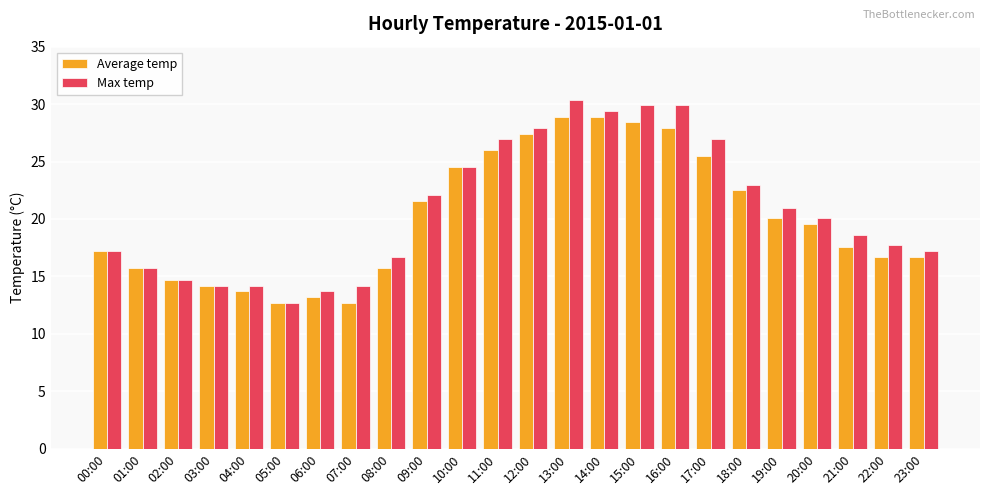

Reading left to right, what are all the values shown in this chart?

Average temp: 17.2	15.7	14.7	14.2	13.7	12.7	13.2	12.7	15.7	21.6	24.5	26.0	27.4	28.9	28.9	28.4	27.9	25.5	22.5	20.1	19.6	17.6	16.7	16.7
Max temp: 17.2	15.7	14.7	14.2	14.2	12.7	13.7	14.2	16.7	22.1	24.5	27.0	27.9	30.4	29.4	29.9	29.9	27.0	23.0	21.0	20.1	18.6	17.7	17.2